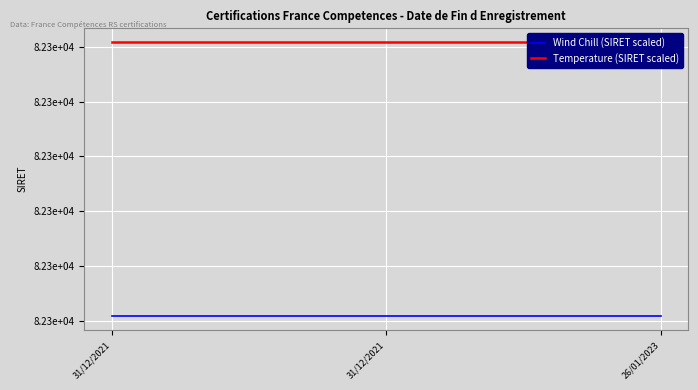

Reading left to right, extract all data points from this chart.

Wind Chill (SIRET scaled): 31/12/2021=82287.5	31/12/2021=82287.5	26/01/2023=82287.5
Temperature (SIRET scaled): 31/12/2021=82288.0	31/12/2021=82288.0	26/01/2023=82288.0